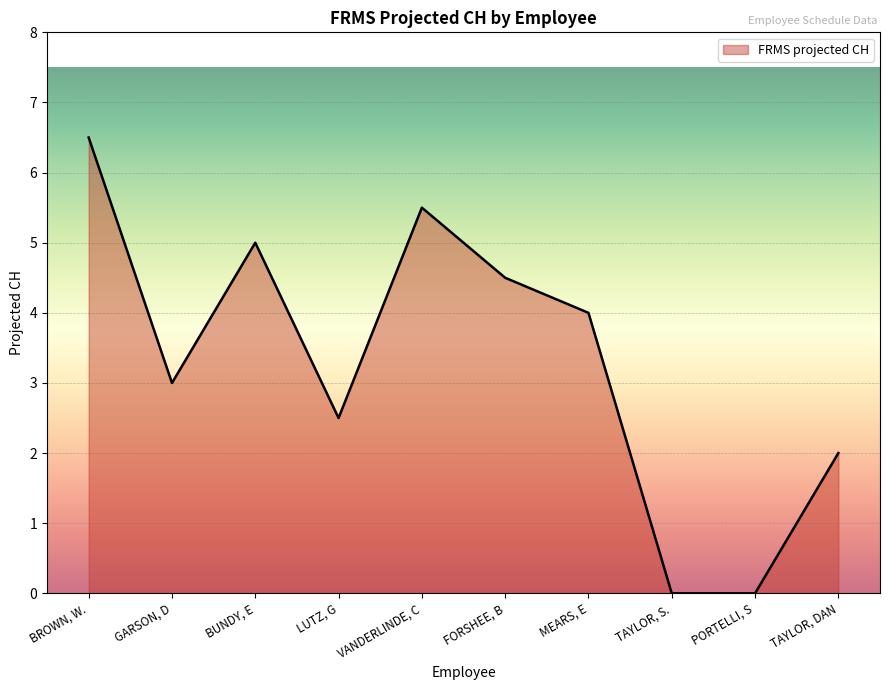

Is it true that the value at LUTZ, G is 2.5?

True